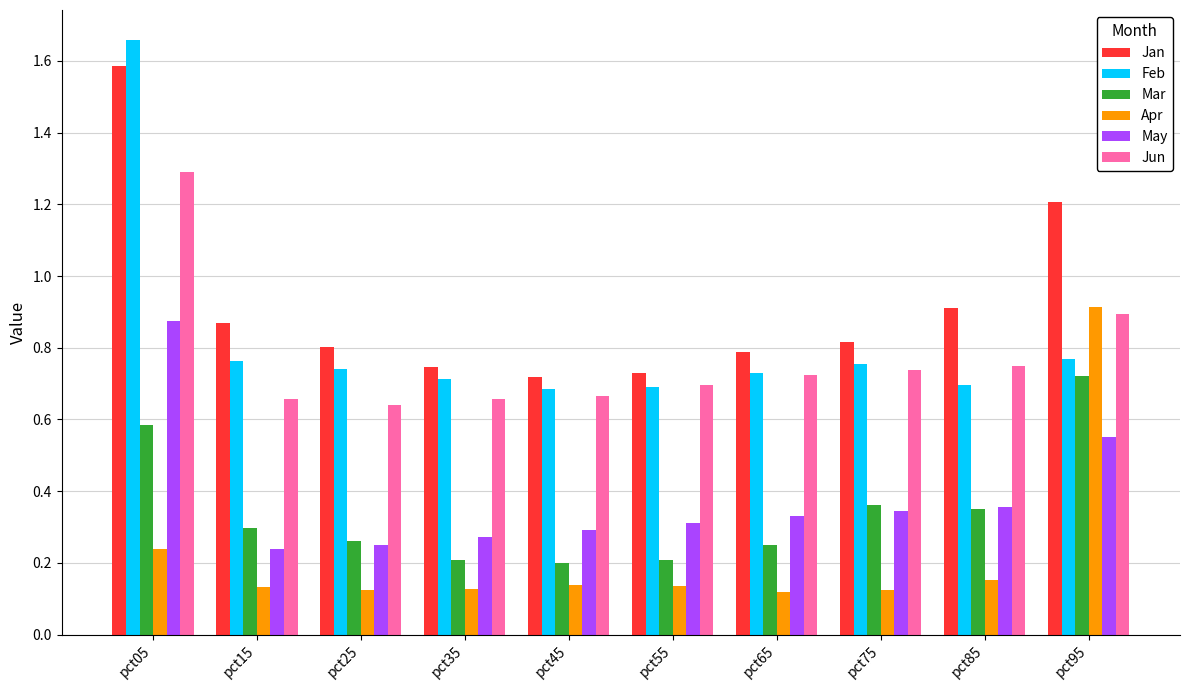

The Jan series shows 2.3 at pct05. True or false?

False